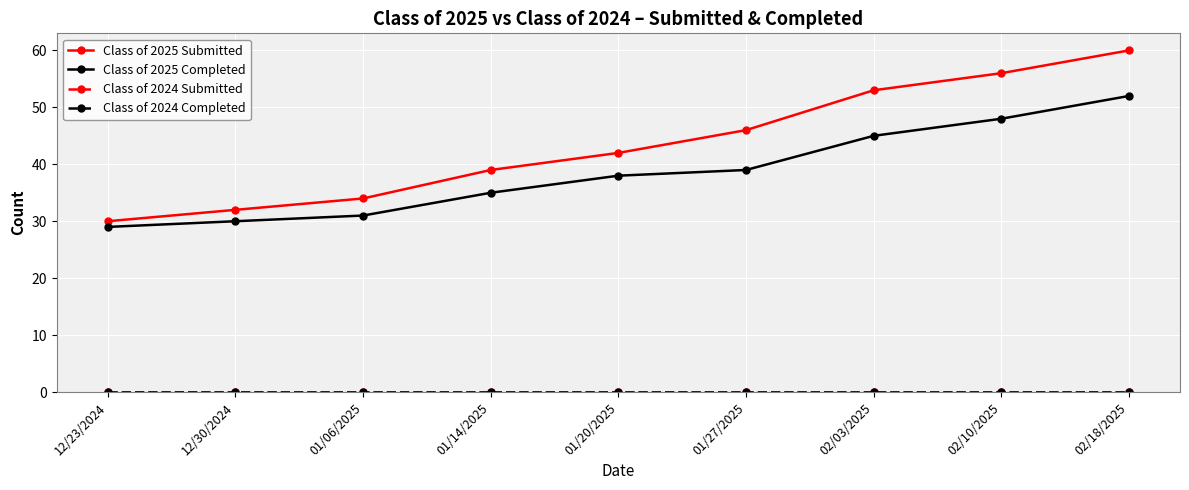

Count the number of categories in the chart.

9